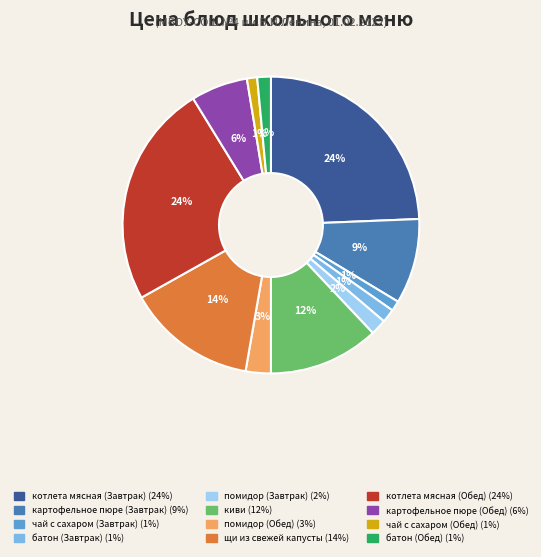

Is there a majority slice in this chart?

No